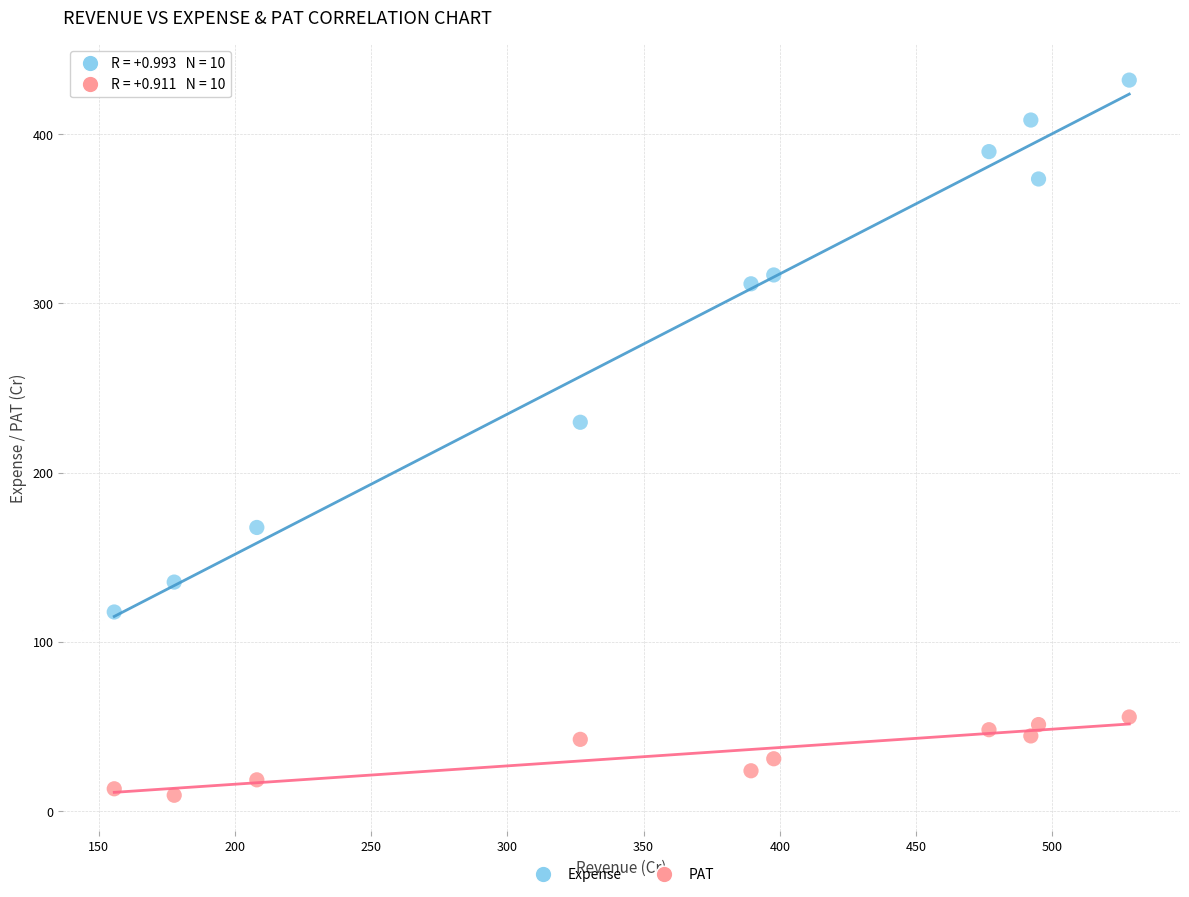

Across all data points, what is the range of X values (max minus min)?

372.5